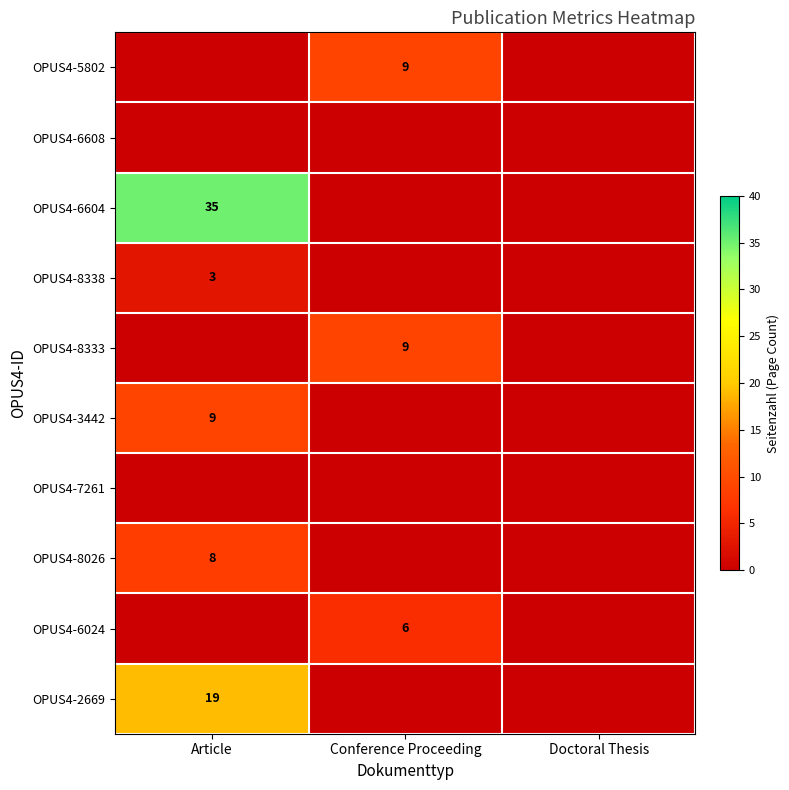

The OPUS4-8338 series shows 3 at Article. True or false?

True